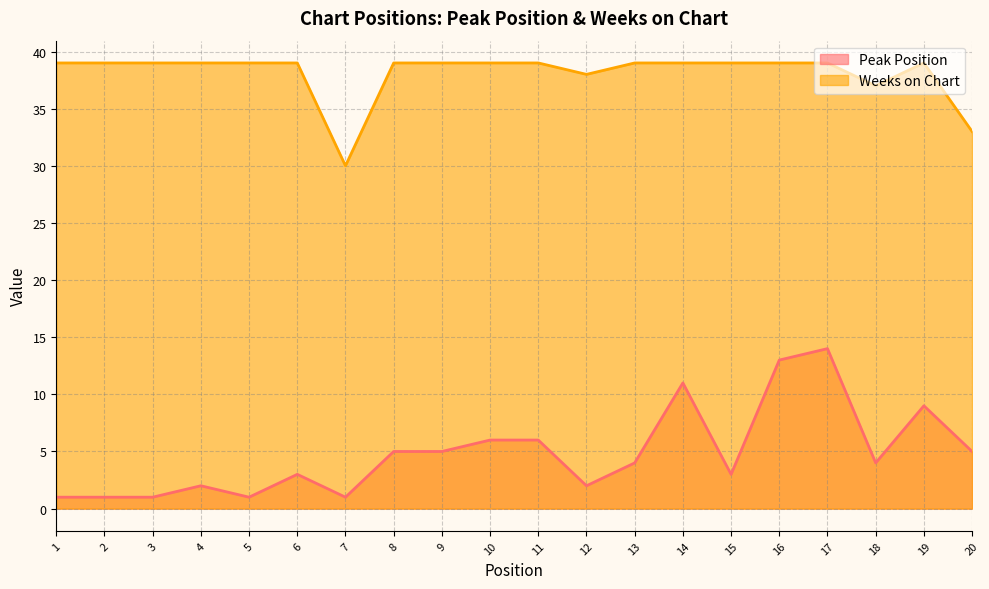

How many data points does each series have?

20